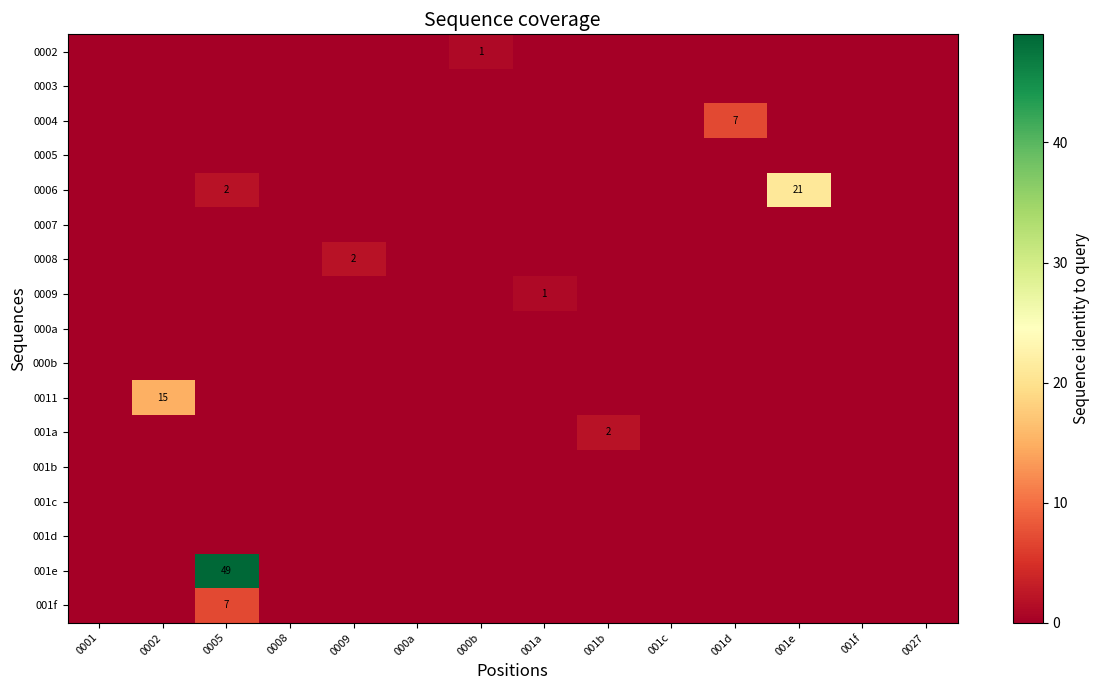

At how many categories does at least one series exceed 15?

2